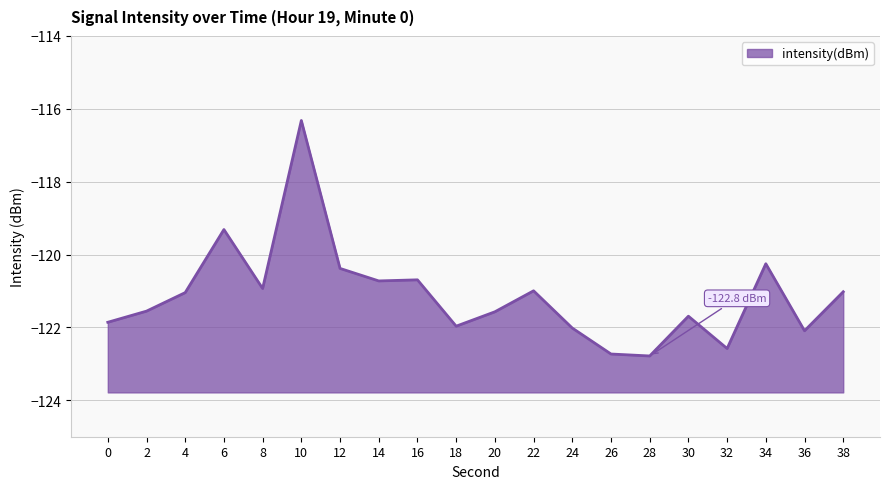

Is it true that the value at 2 is -121.6?

True